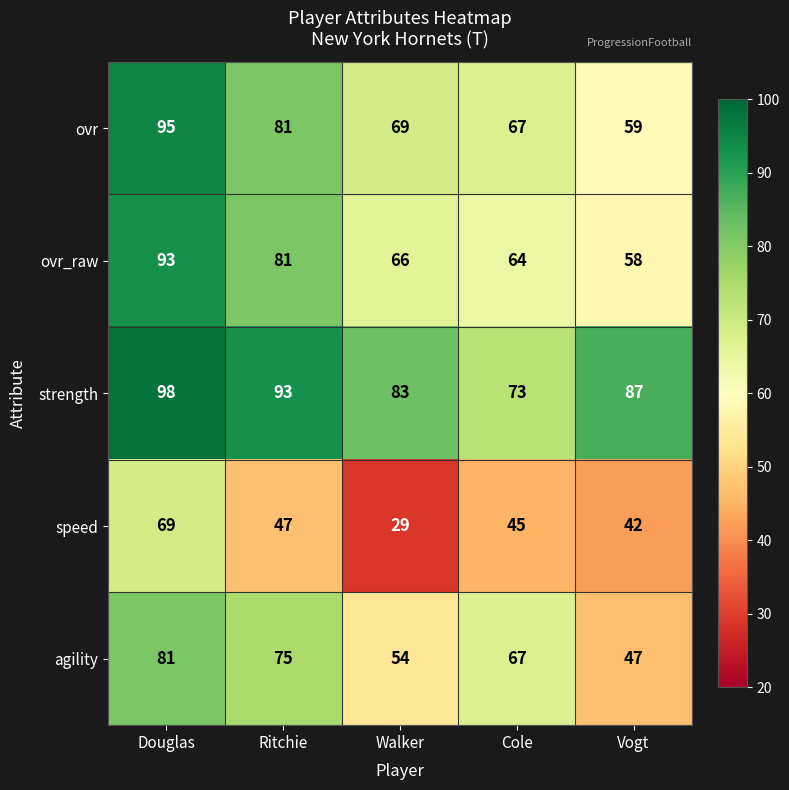

Is the value of strength at Ritchie greater than the value of ovr at Walker?

Yes